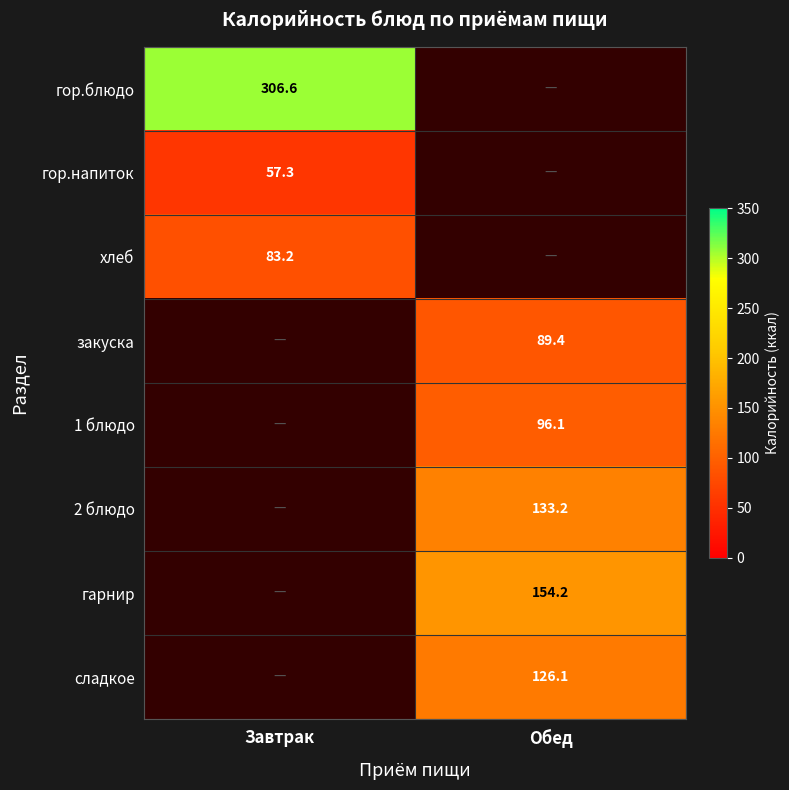

Which has a higher value, Обед or Завтрак?

Завтрак